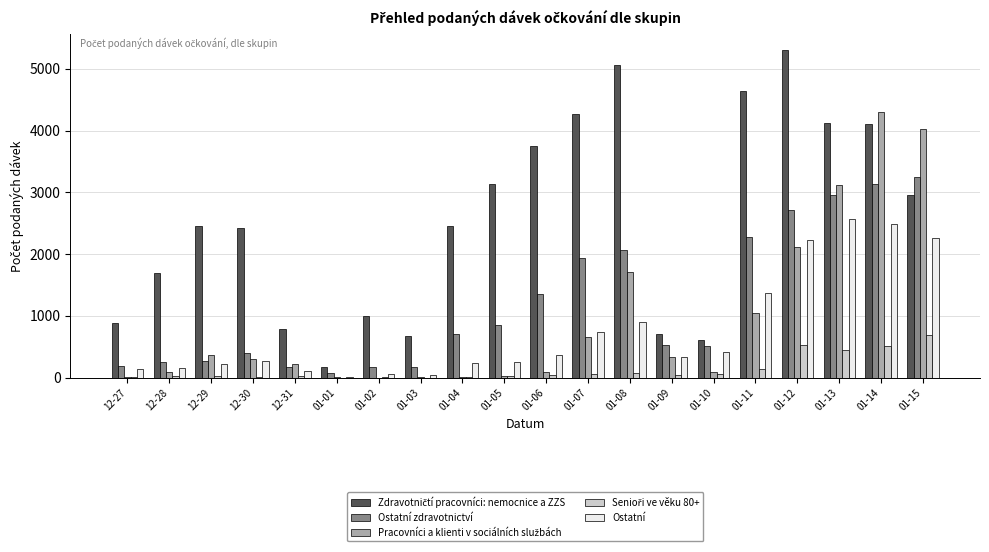

At which category is the sum across all series the highest?

01-14